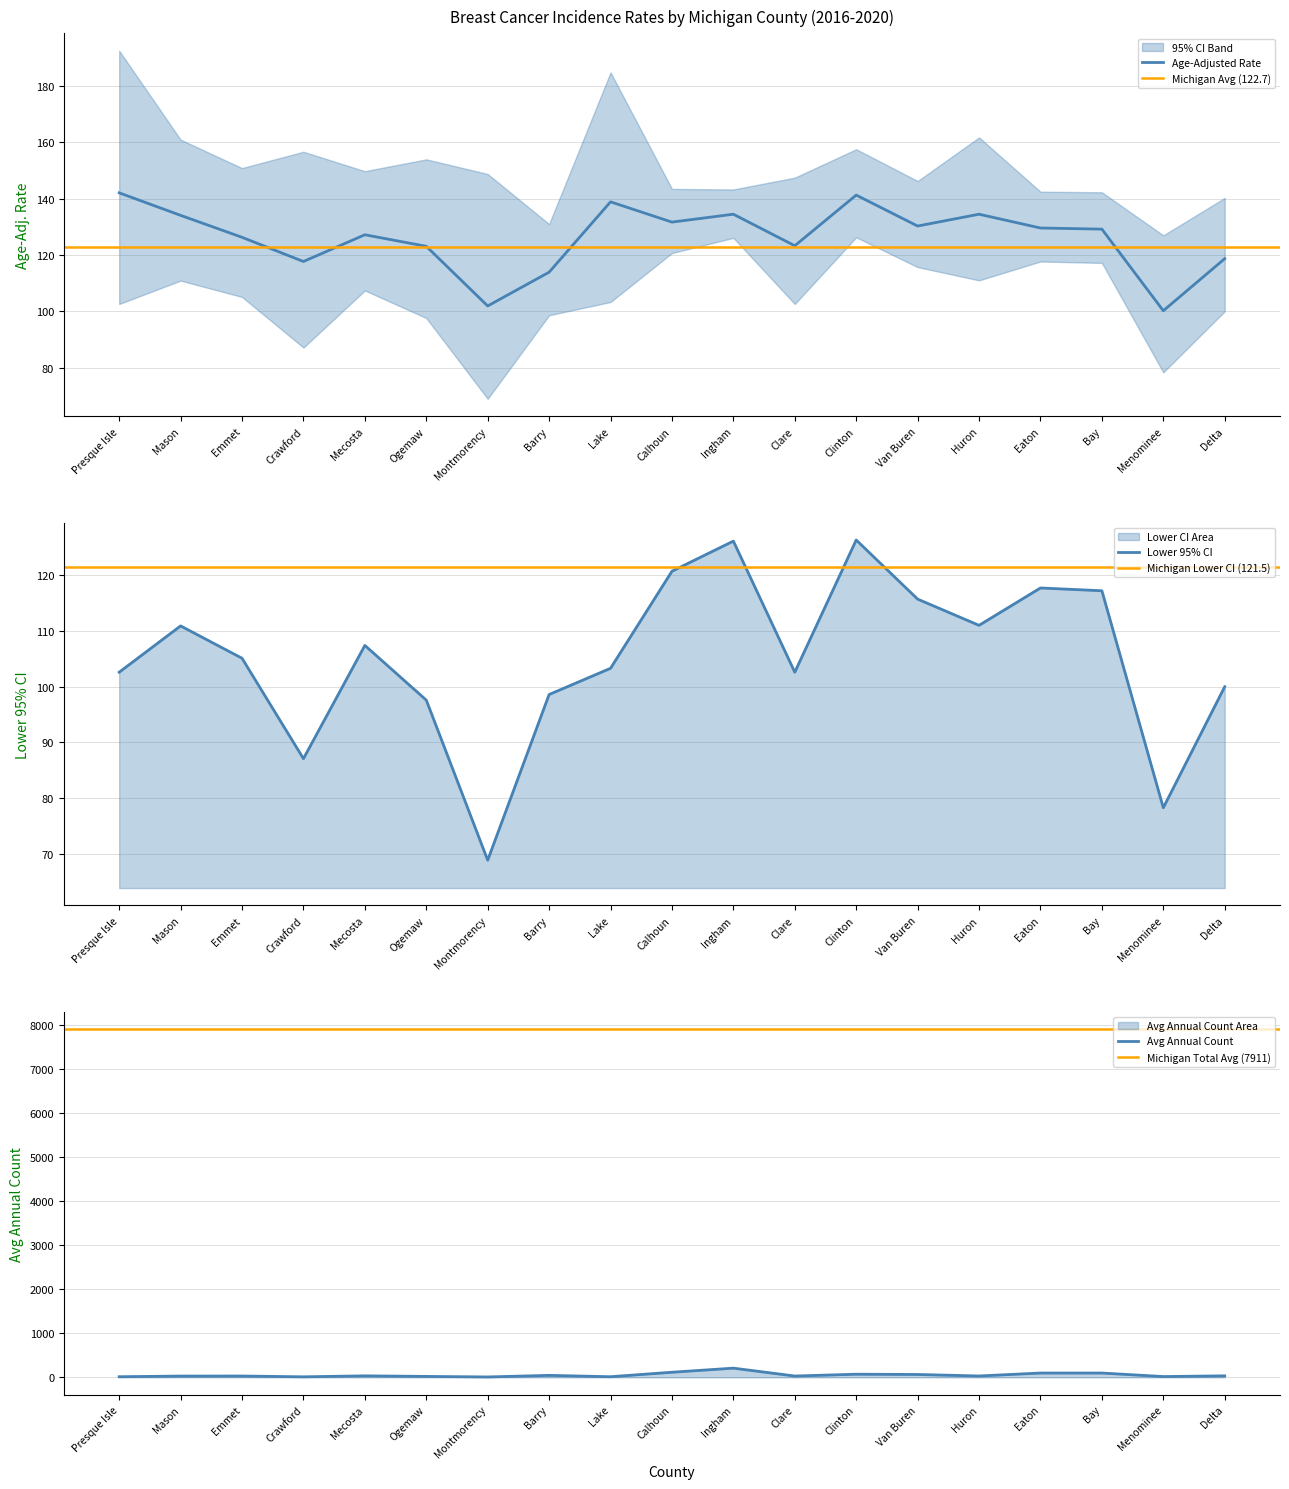

True or false: Lower 95% CI and Age-Adjusted Rate intersect in this chart.

False